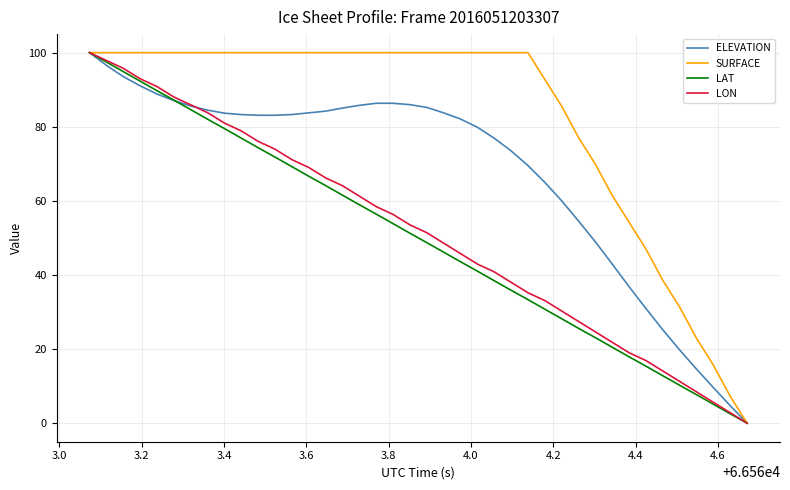

True or false: LAT has more than 2 interior local peaks.

False